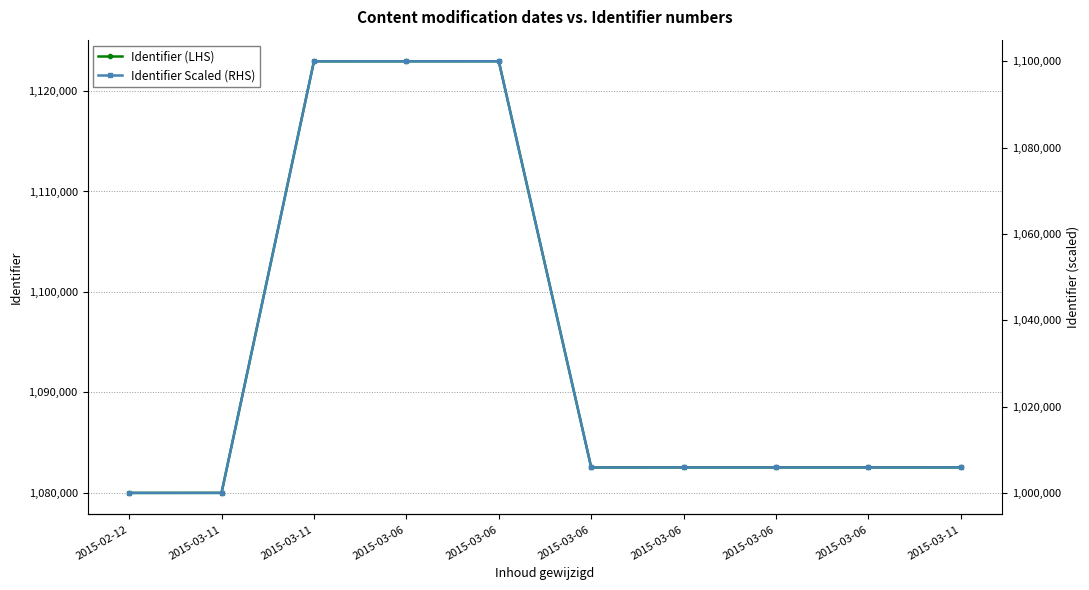

Where is the first local maximum for Identifier Scaled (RHS)?

2015-03-06